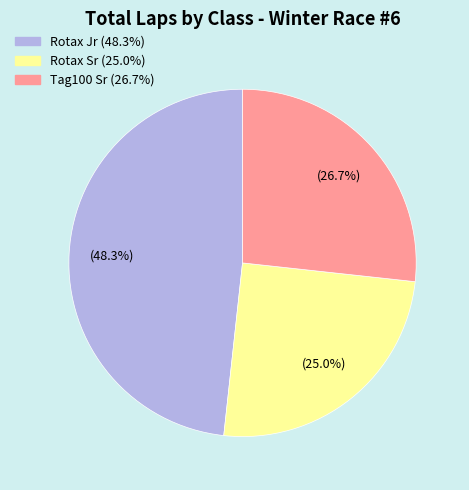

Is there a majority slice in this chart?

No